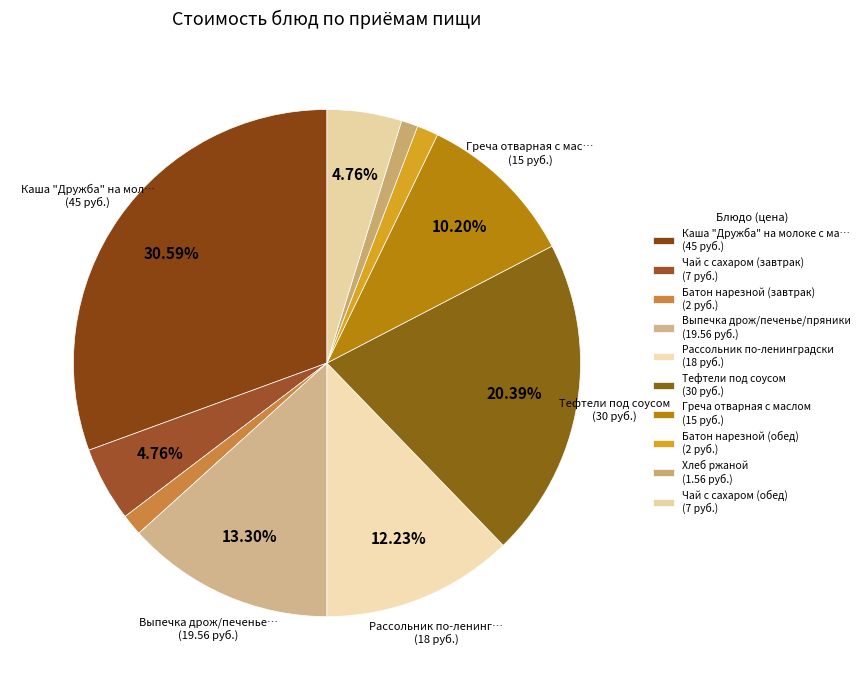

Which slice is the largest?

Каша "Дружба" на молоке с маслом